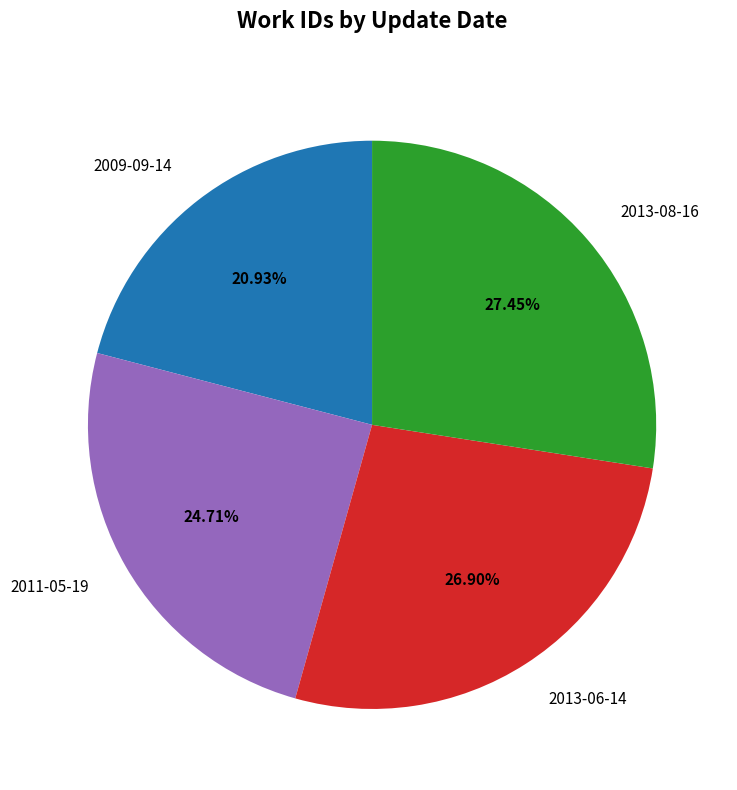

What percentage is the 2013-08-16 slice, to the nearest percent?

27%